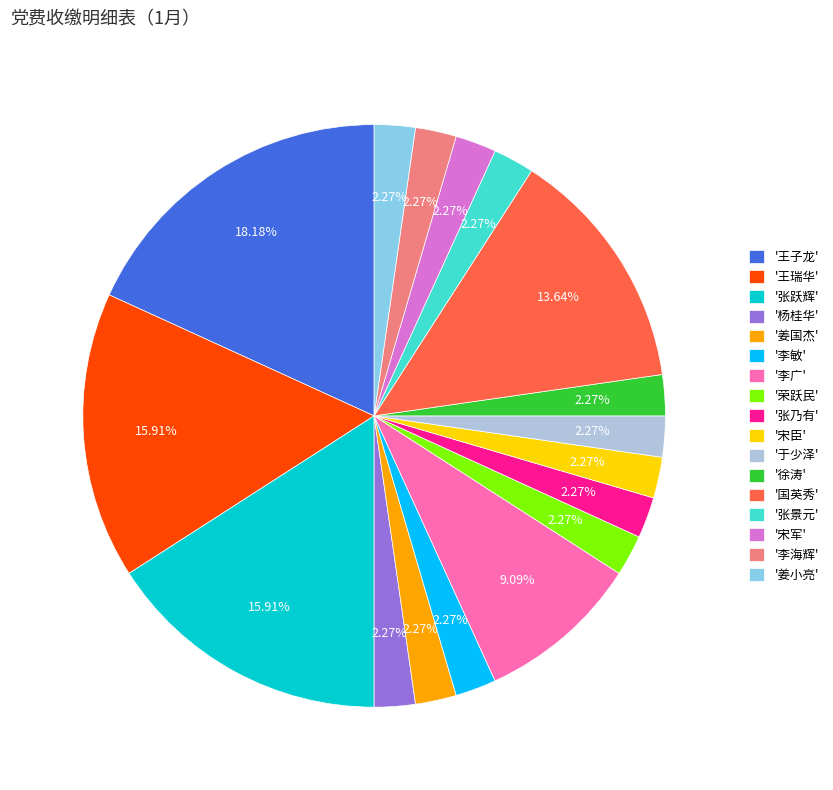

Which slice is the largest?

'王子龙'